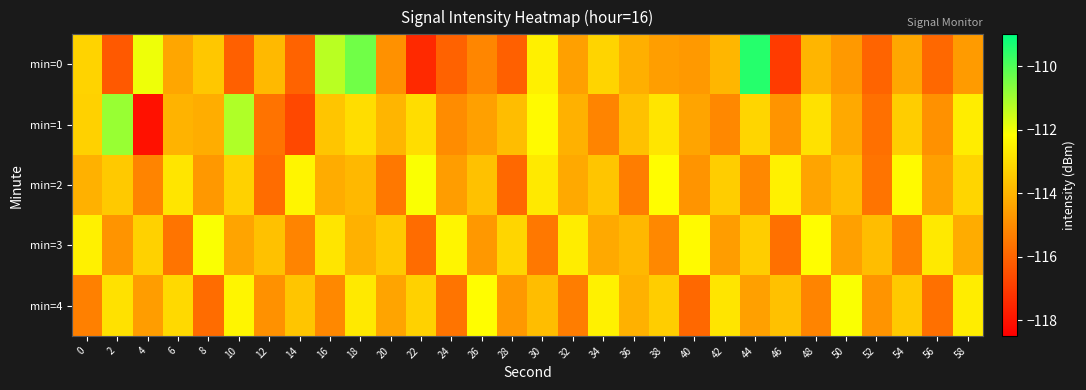

Rank the series by their maximum value, from lowest to highest.

min=2, min=3, min=4, min=1, min=0